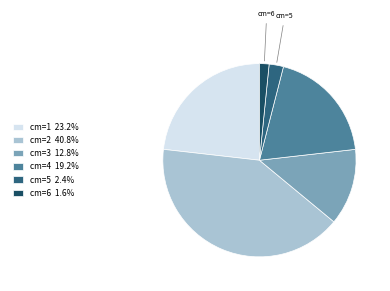

Combined, do cm=2 40.8% and cm=6 1.6% account for over 50%?

No